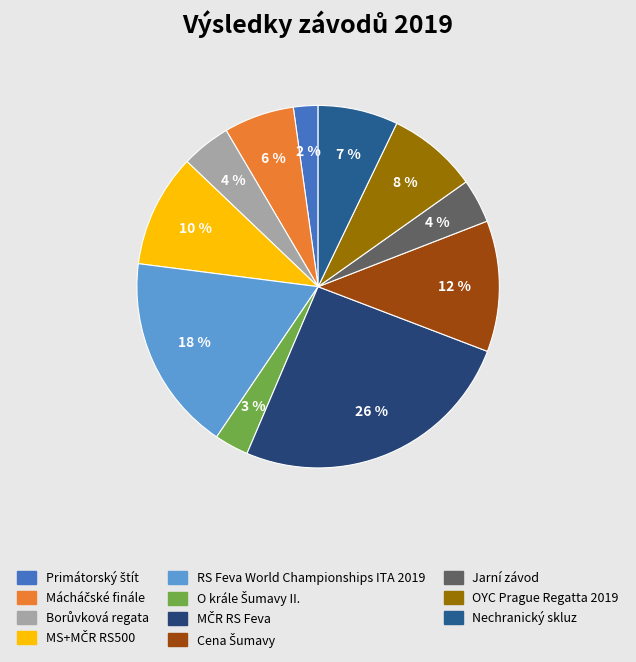

Combined, what portion of the pie is Mácháčské finále and MS+MČR RS500?

16.4%